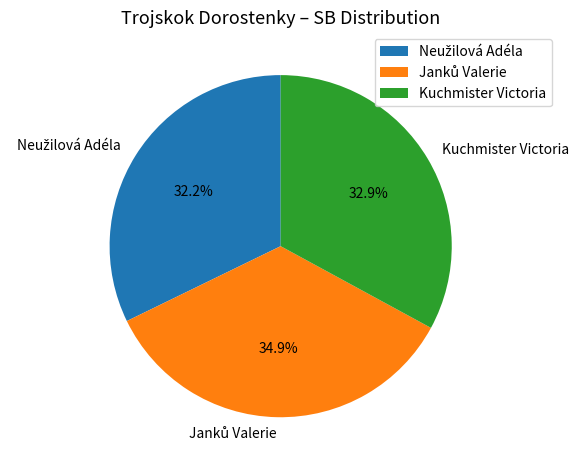

How much of the chart is everything except Kuchmister Victoria?

67.1%